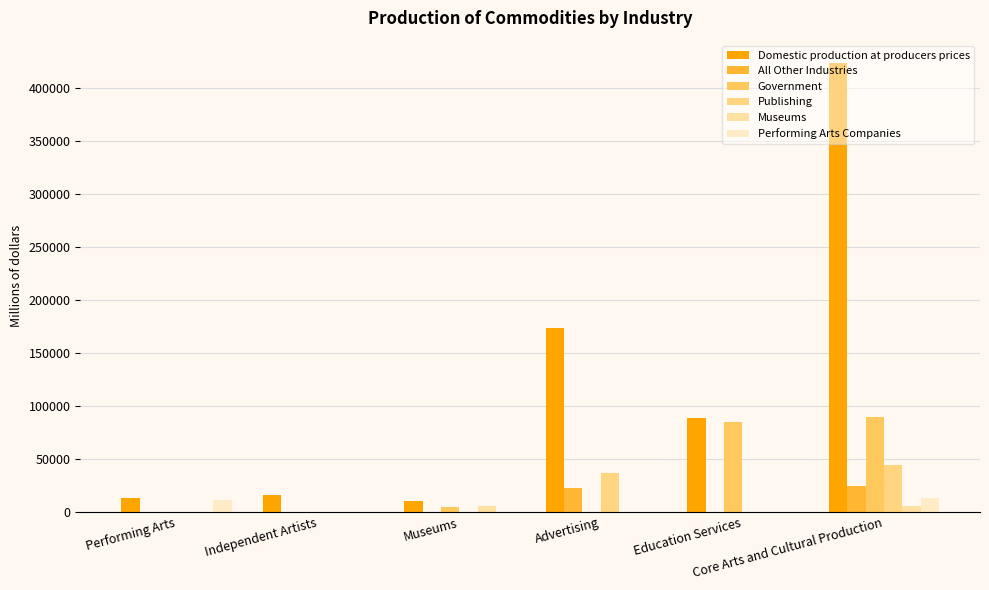

Read the Publishing value at Advertising, to the nearest 10.

36440